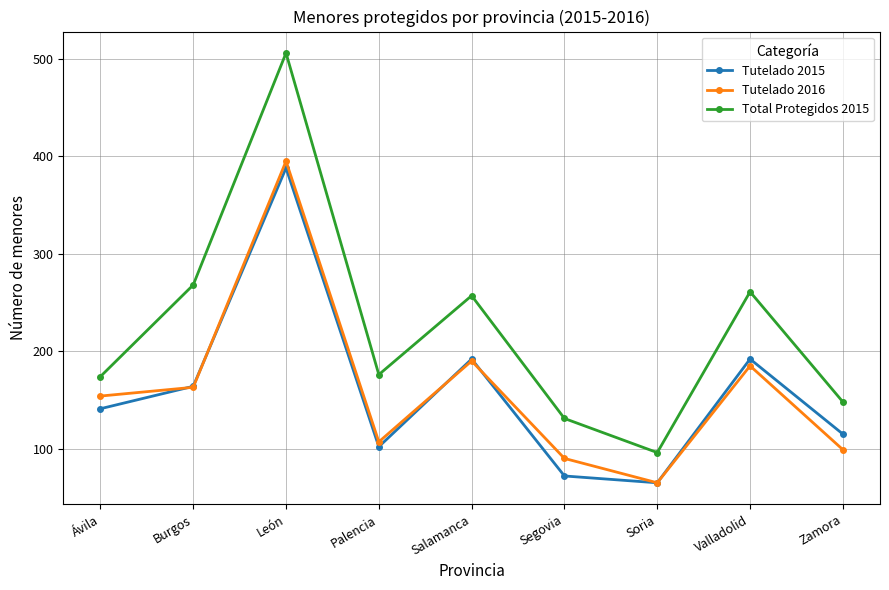

True or false: Tutelado 2015 has a value of 694 at León.

False